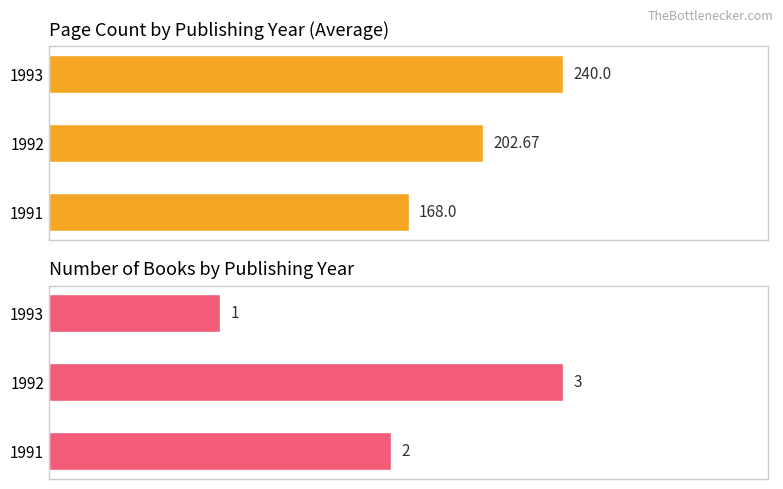

What is the minimum value for Book Count?

1.0